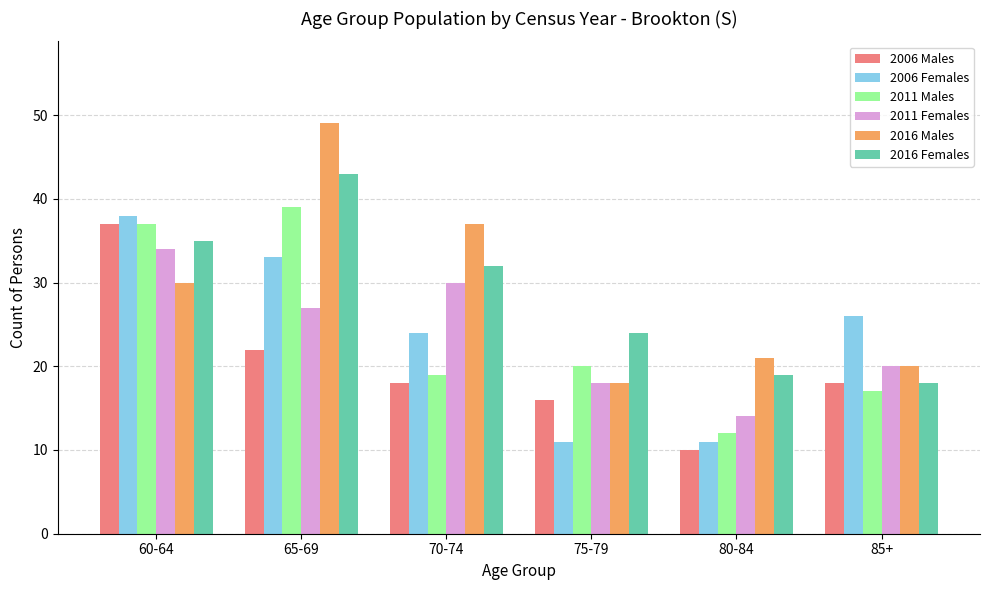

Reading right to left, what are all the values shown in this chart?

2006 Males: 85+=18	80-84=10	75-79=16	70-74=18	65-69=22	60-64=37
2006 Females: 85+=26	80-84=11	75-79=11	70-74=24	65-69=33	60-64=38
2011 Males: 85+=17	80-84=12	75-79=20	70-74=19	65-69=39	60-64=37
2011 Females: 85+=20	80-84=14	75-79=18	70-74=30	65-69=27	60-64=34
2016 Males: 85+=20	80-84=21	75-79=18	70-74=37	65-69=49	60-64=30
2016 Females: 85+=18	80-84=19	75-79=24	70-74=32	65-69=43	60-64=35